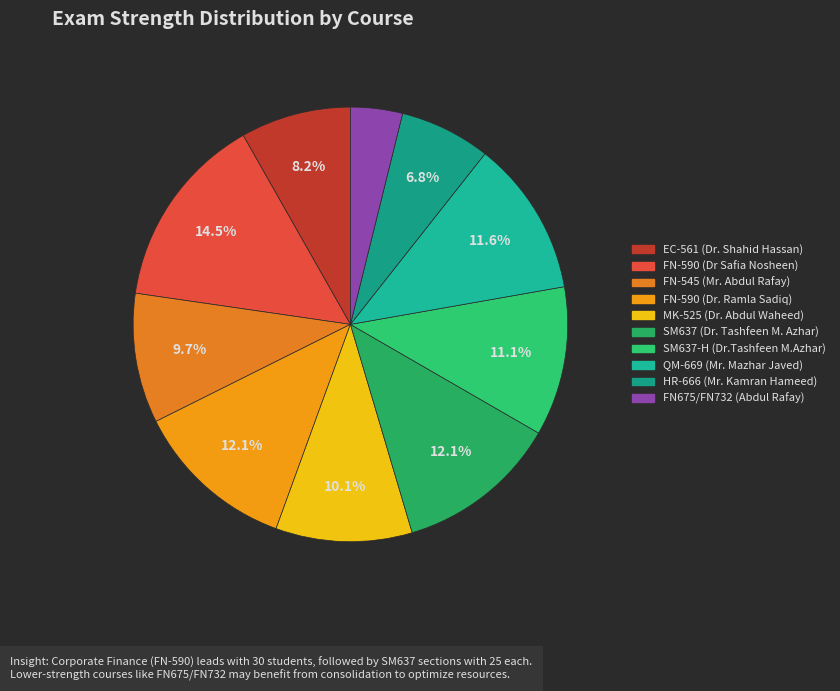

What is the change in value from FN-590 (Dr. Ramla Sadiq) to QM-669 (Mr. Mazhar Javed)?

-1